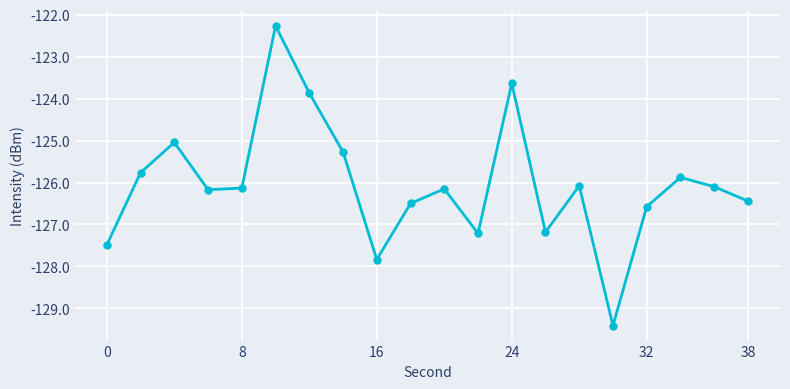

What is the greatest value displayed?

-122.3